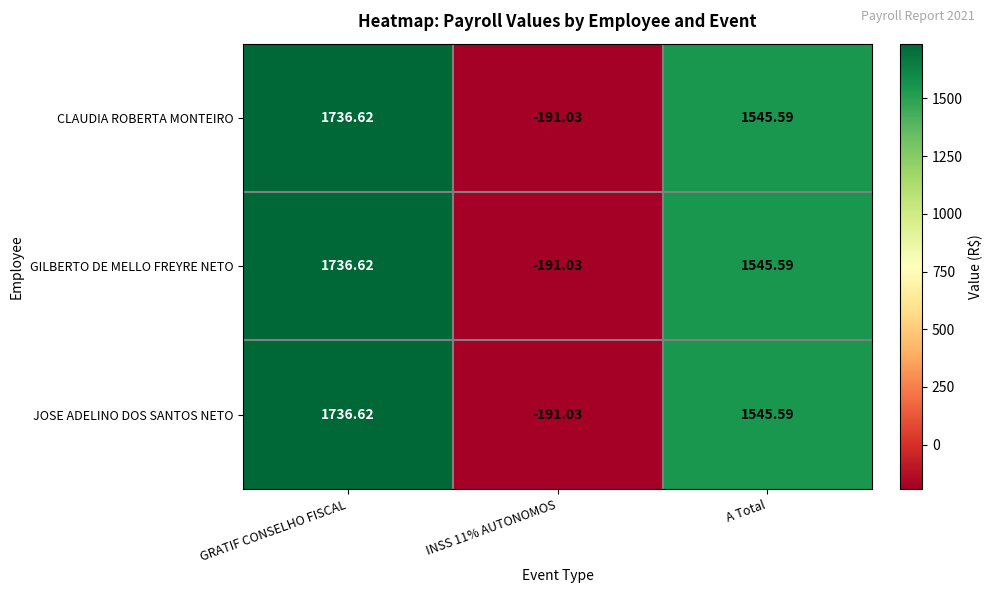

Which category has the highest value in the GILBERTO DE MELLO FREYRE NETO series?

GRATIF CONSELHO FISCAL